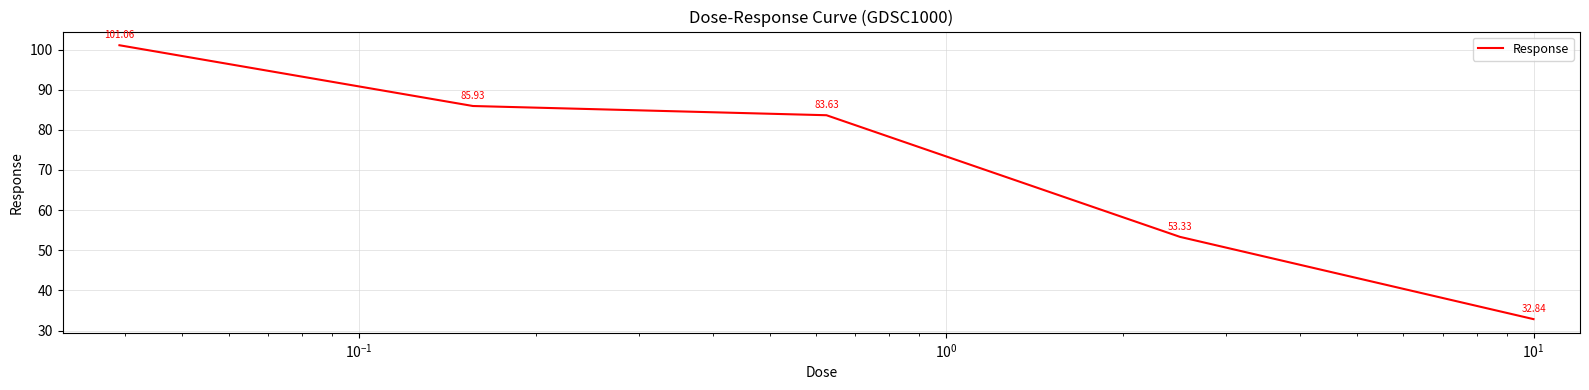

What is the difference between the maximum and minimum values?

68.2